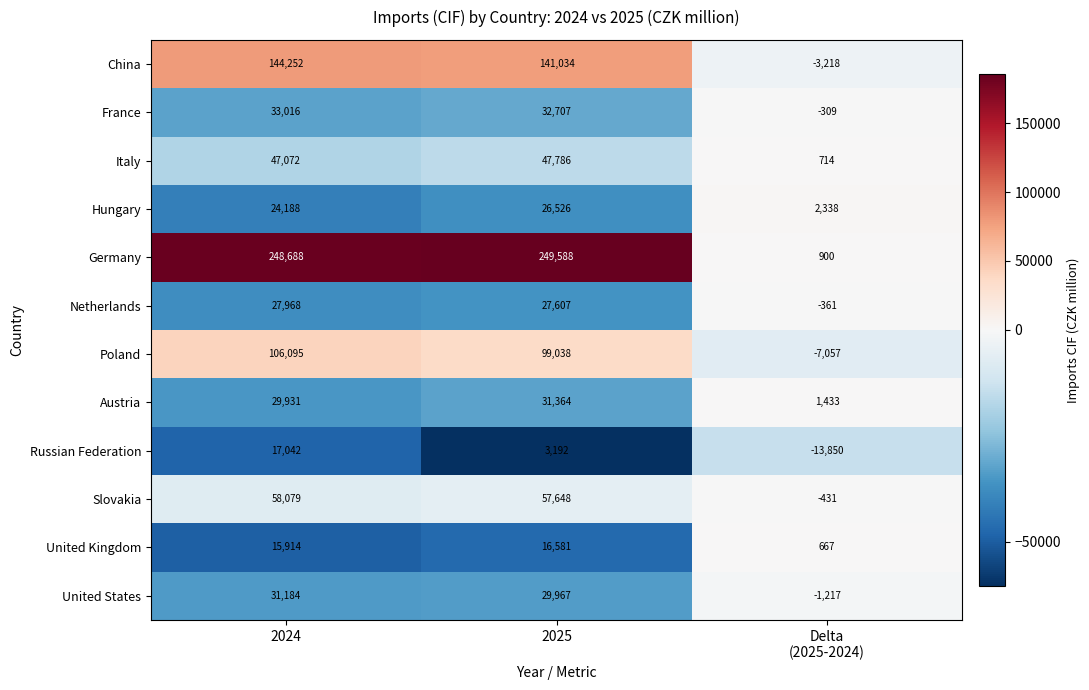

Is it true that Hungary equals 40398 at 2024?

False